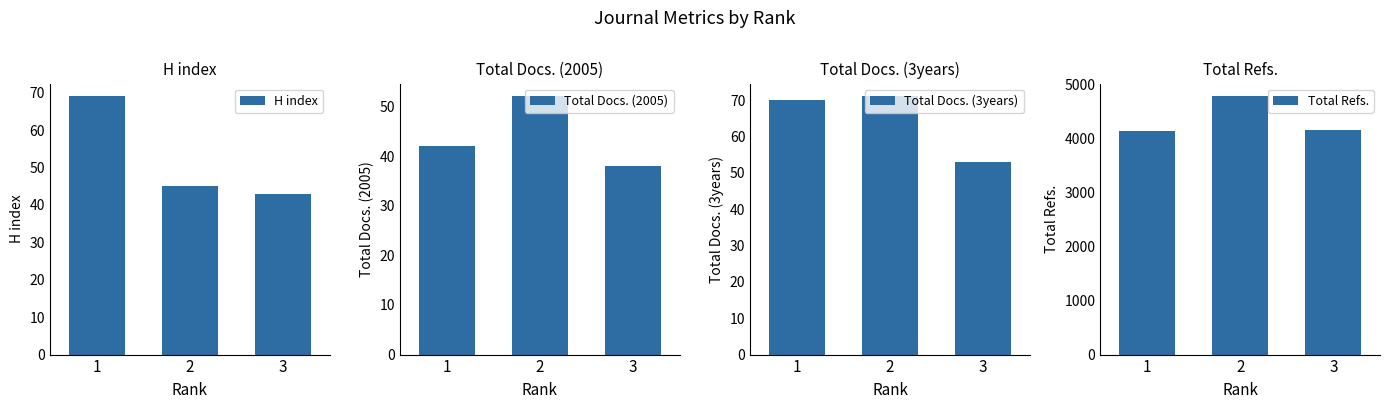

What is the lowest value of the Total Refs. series?

4147